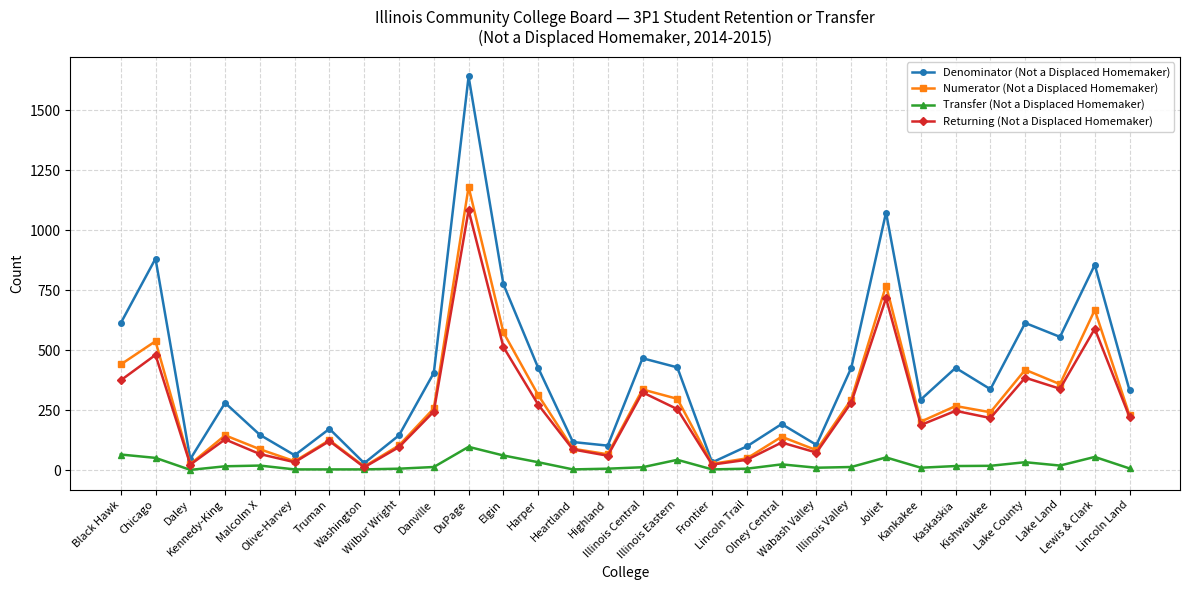

Is it true that Denominator (Not a Displaced Homemaker) equals 234 at Illinois Central?

False